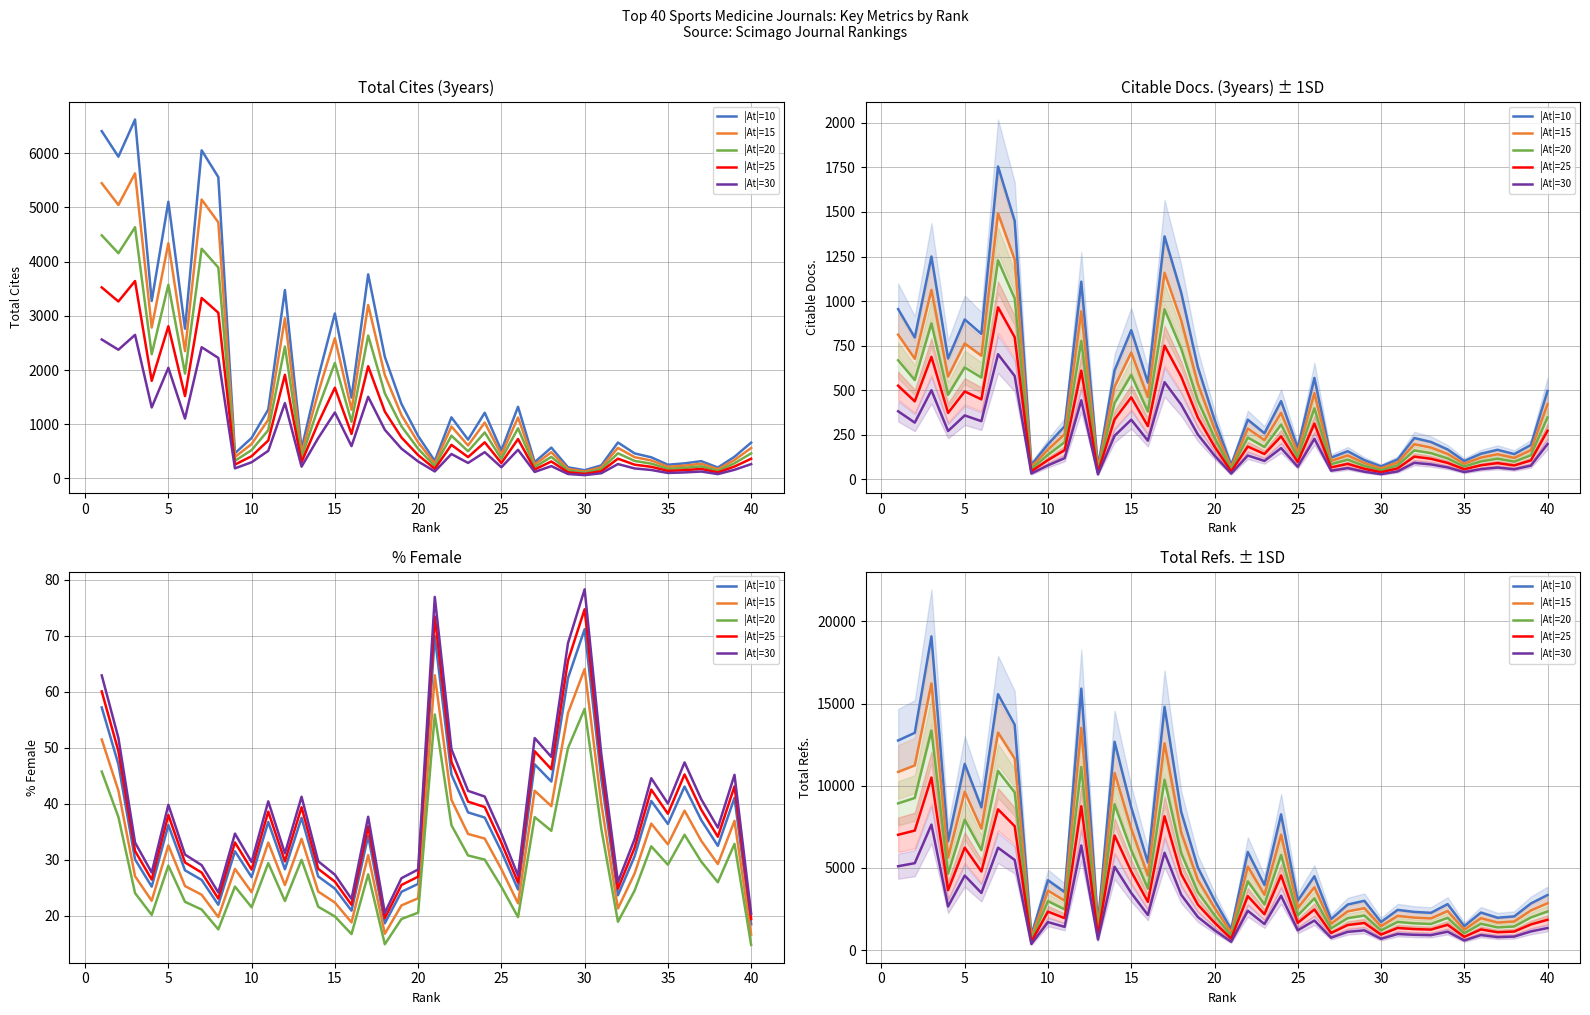

What is the greatest value displayed?

19092.0